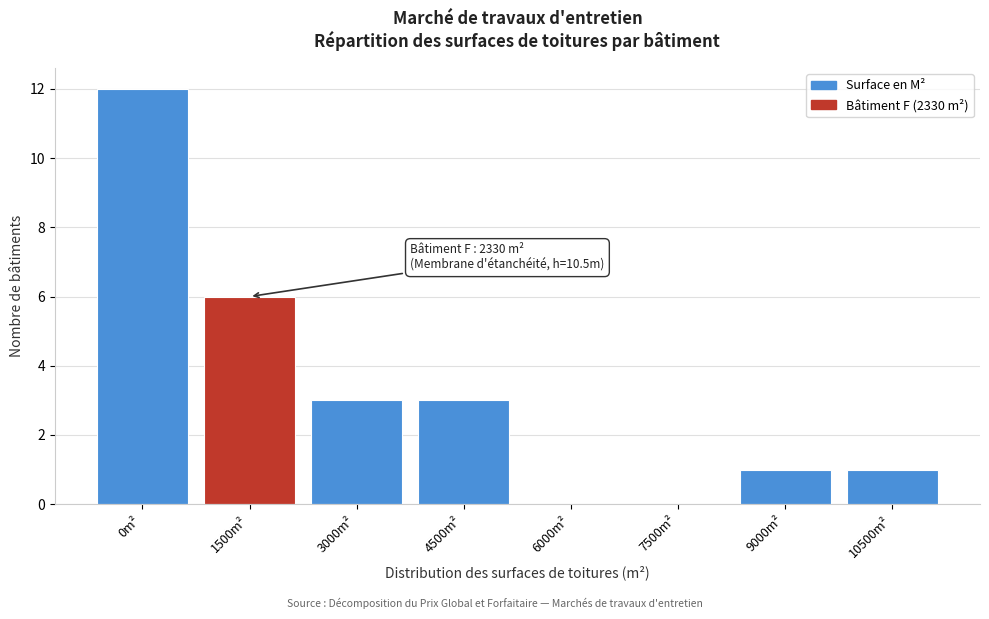

Reading right to left, extract all data points from this chart.

10500m²=1	9000m²=1	7500m²=0	6000m²=0	4500m²=3	3000m²=3	1500m²=6	0m²=12